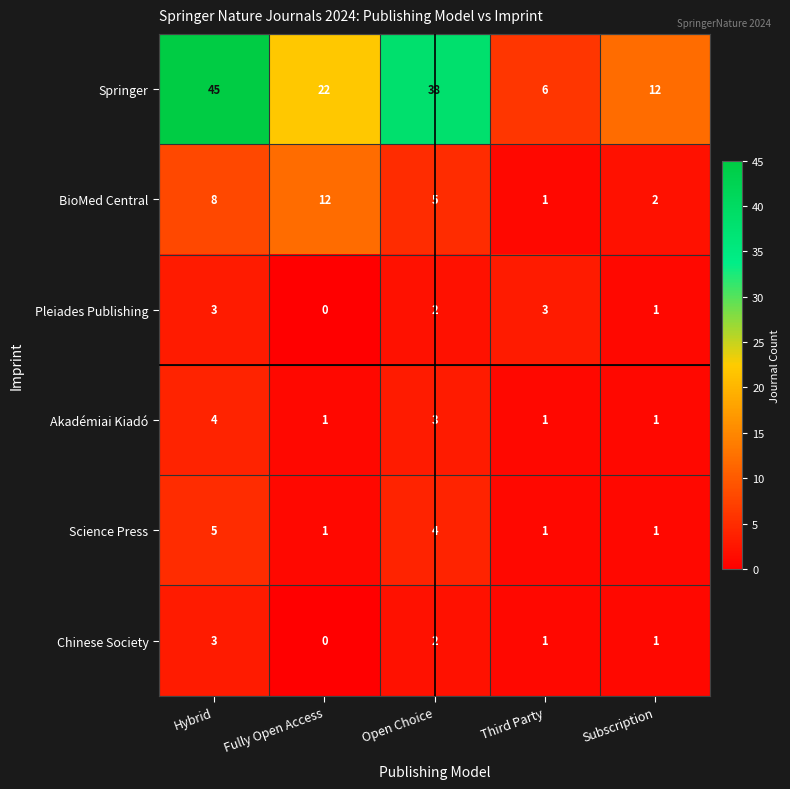

What is the difference between the highest and lowest values at Subscription?

11